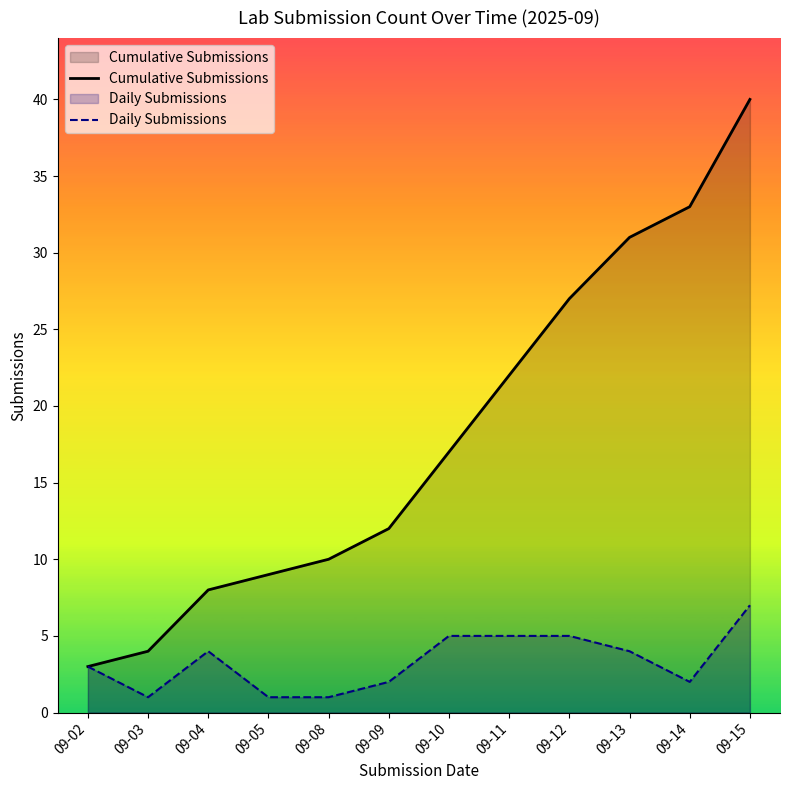

At which label does Daily Submissions first exceed 4?

09-10